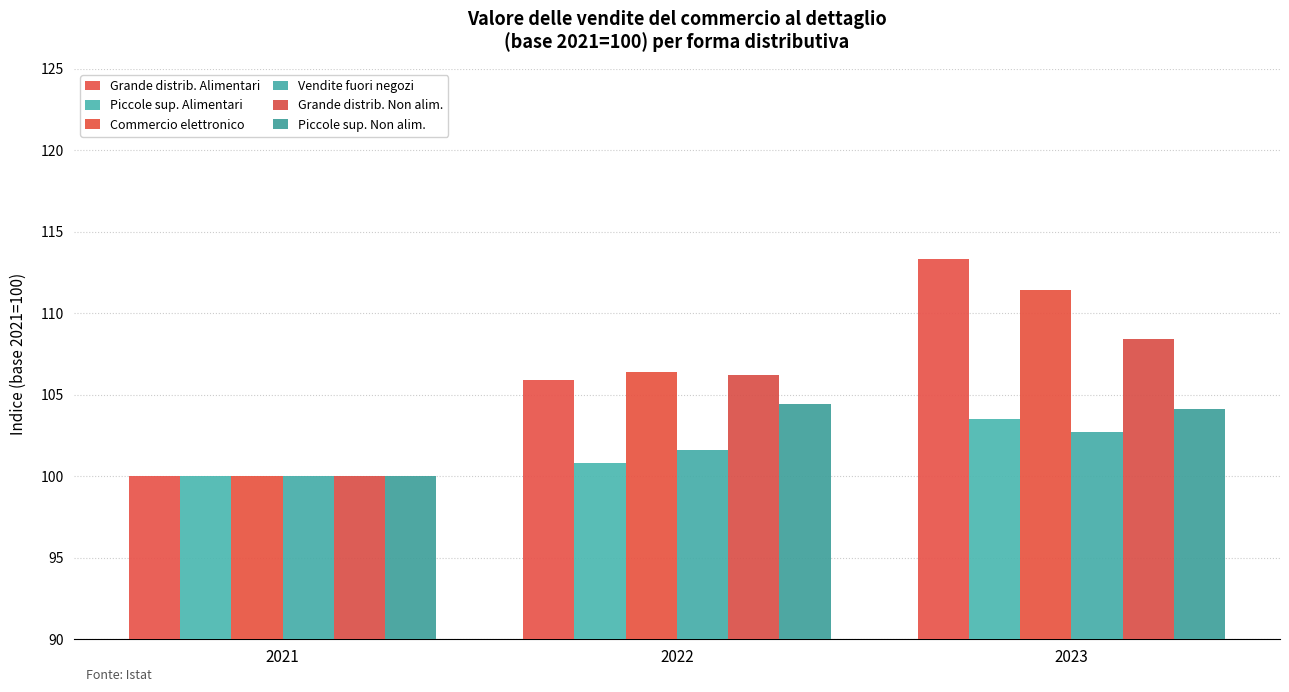

The Vendite fuori negozi series shows 166.1 at 2021. True or false?

False